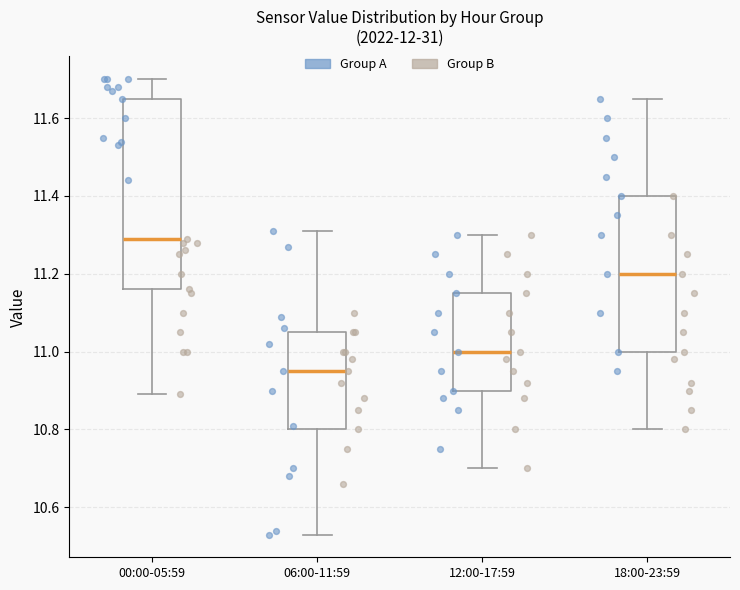

Reading left to right, transcribe this box plot: for each box, give where its median line is, the range the box spans, and where its two whiskers end, as read against the y-axis. The values are not printed on the chart, so give them approximately, as read against the axis.

00:00-05:59: median 11.30, box 11.16 to 11.66, whiskers 10.90 to 11.70
06:00-11:59: median 10.96, box 10.80 to 11.06, whiskers 10.54 to 11.32
12:00-17:59: median 11.00, box 10.90 to 11.16, whiskers 10.70 to 11.30
18:00-23:59: median 11.20, box 11.00 to 11.40, whiskers 10.80 to 11.66